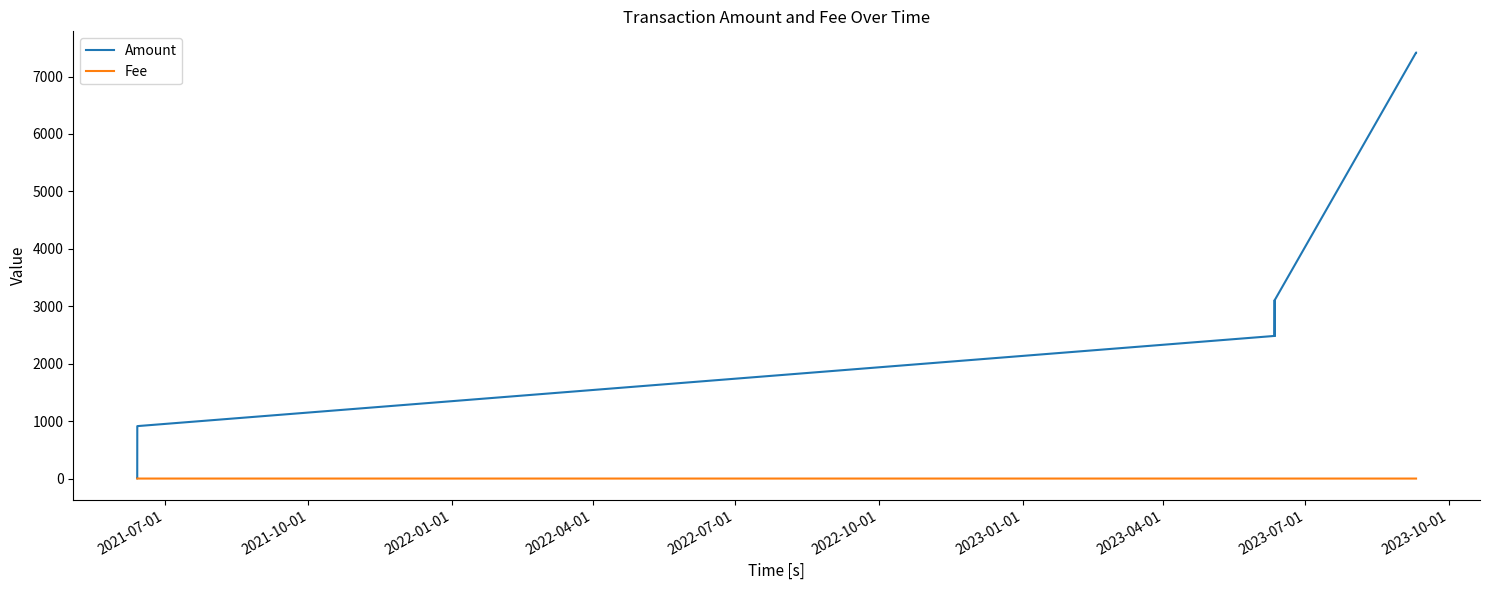

Rank the series by their maximum value, from highest to lowest.

Amount, Fee